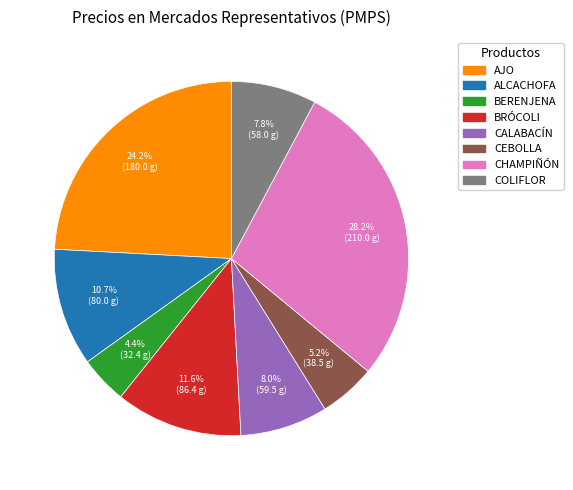

Count the number of slices in the pie.

8